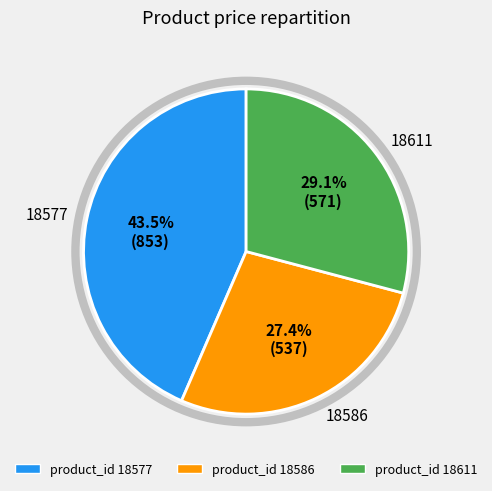

Is there any slice that represents more than half of the pie?

No